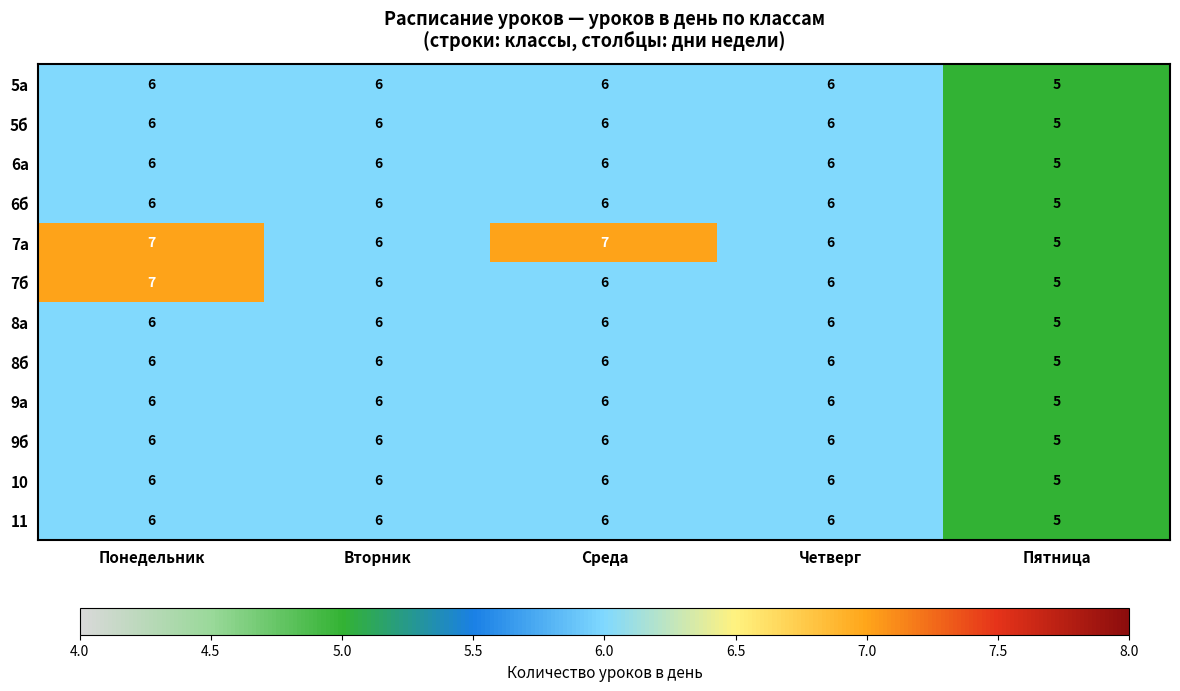

The 8а series shows 5 at Пятница. True or false?

True